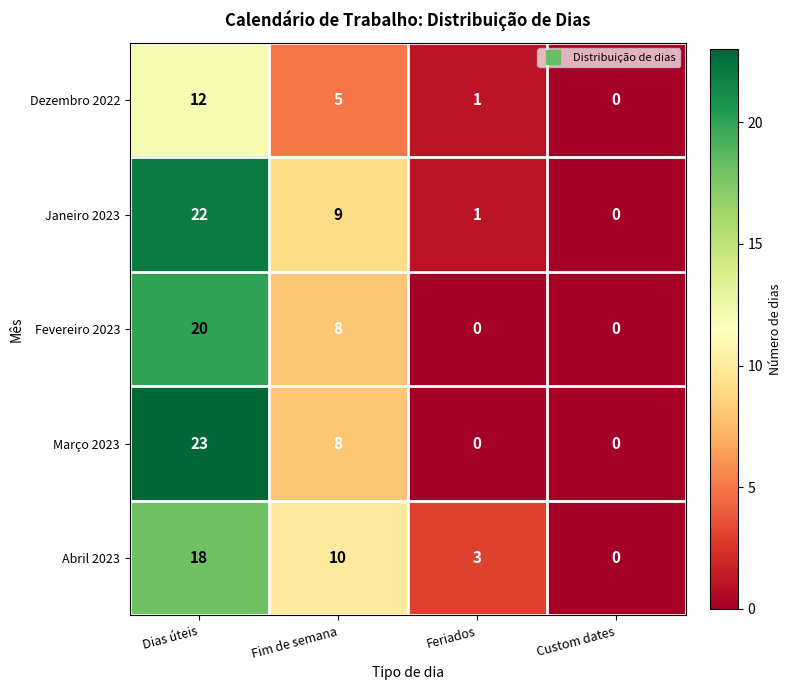

Which series has the largest total across all categories?

Janeiro 2023